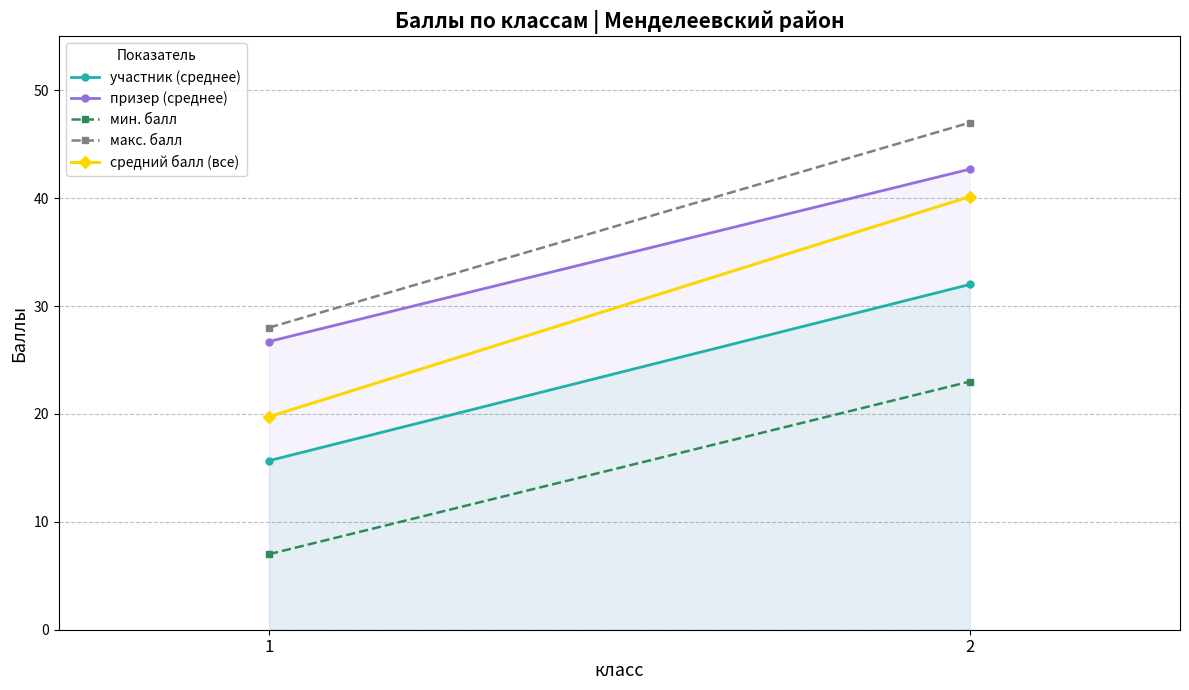

How many data points in средний балл (все) are less than 40?

1